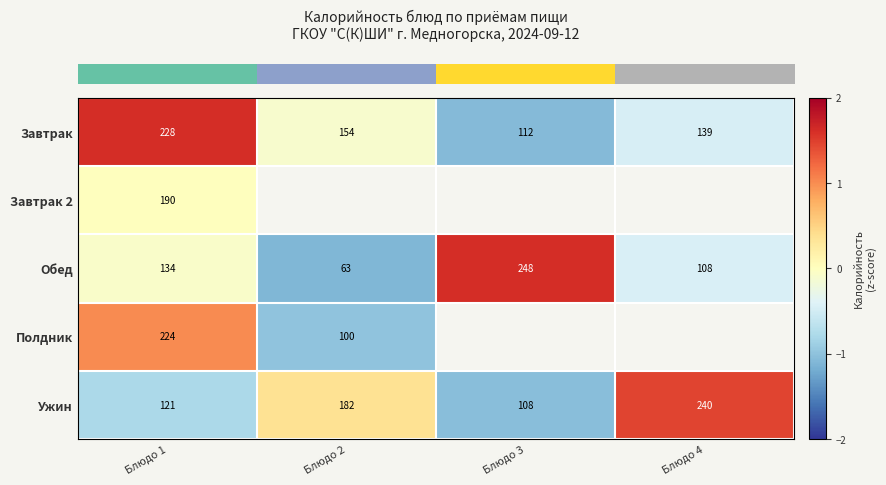

The row_2 series shows -0.1 at Блюдо 1. True or false?

True